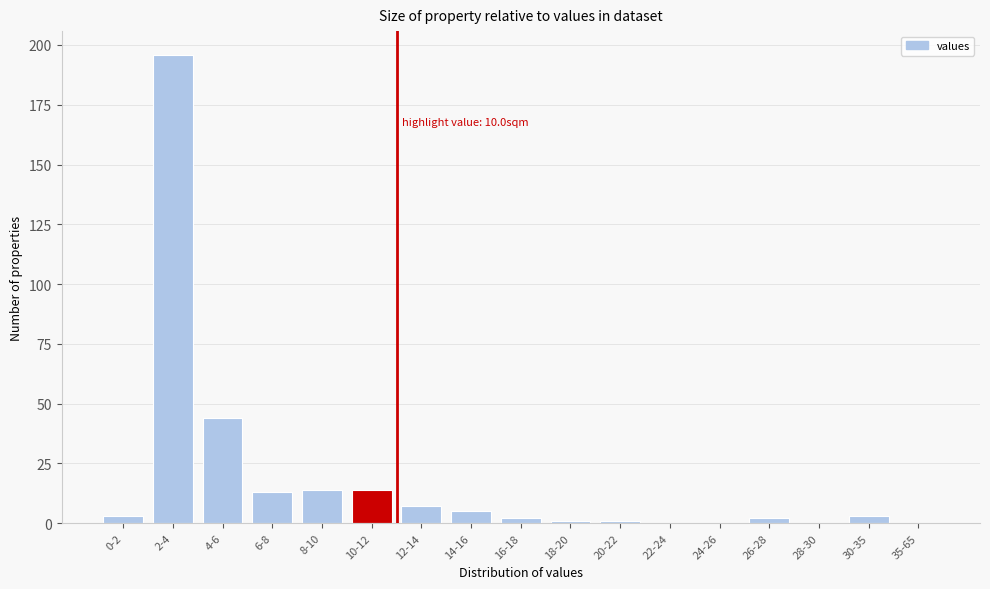

Reading left to right, transcribe all the data shown in this chart.

0-2=3	2-4=196	4-6=44	6-8=13	8-10=14	10-12=14	12-14=7	14-16=5	16-18=2	18-20=1	20-22=1	22-24=0	24-26=0	26-28=2	28-30=0	30-35=3	35-65=0